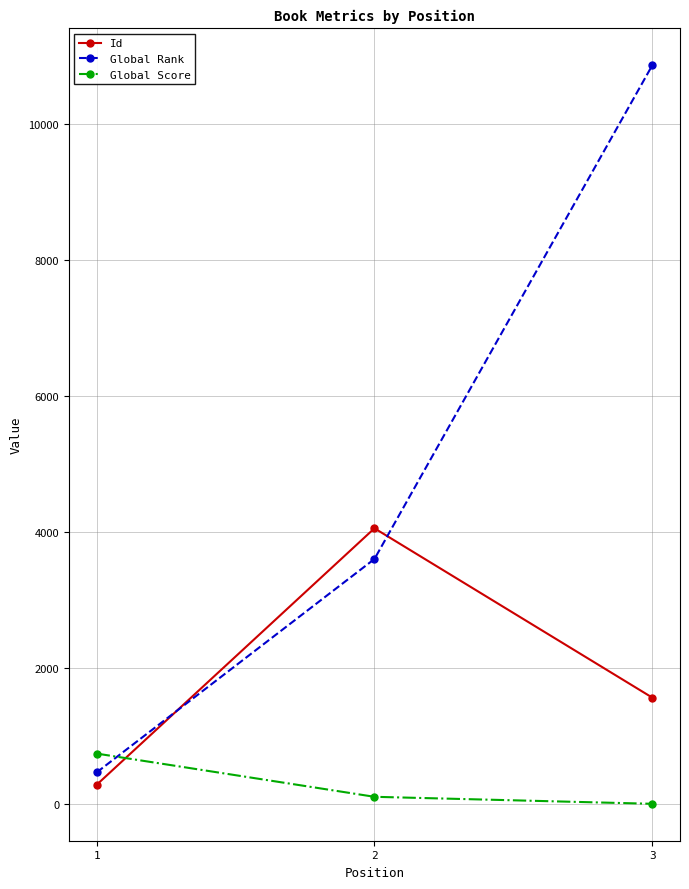

What is the total value across all series at 3?

12440